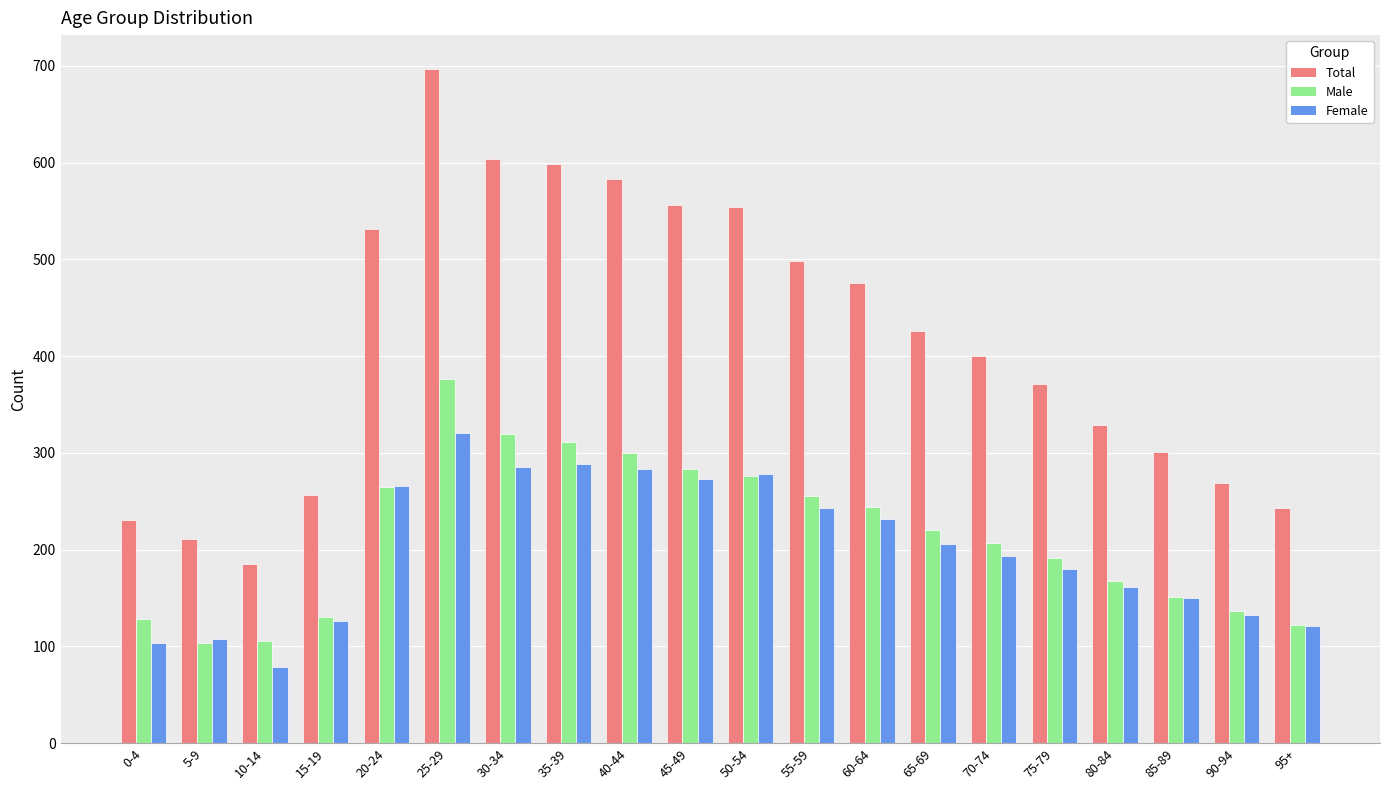

What is the maximum value for Female?

321